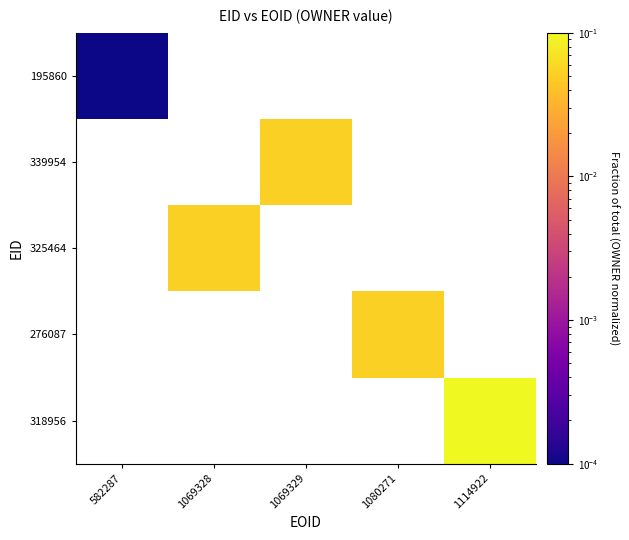

Which has a higher value, 582287 or 1069328?

1069328